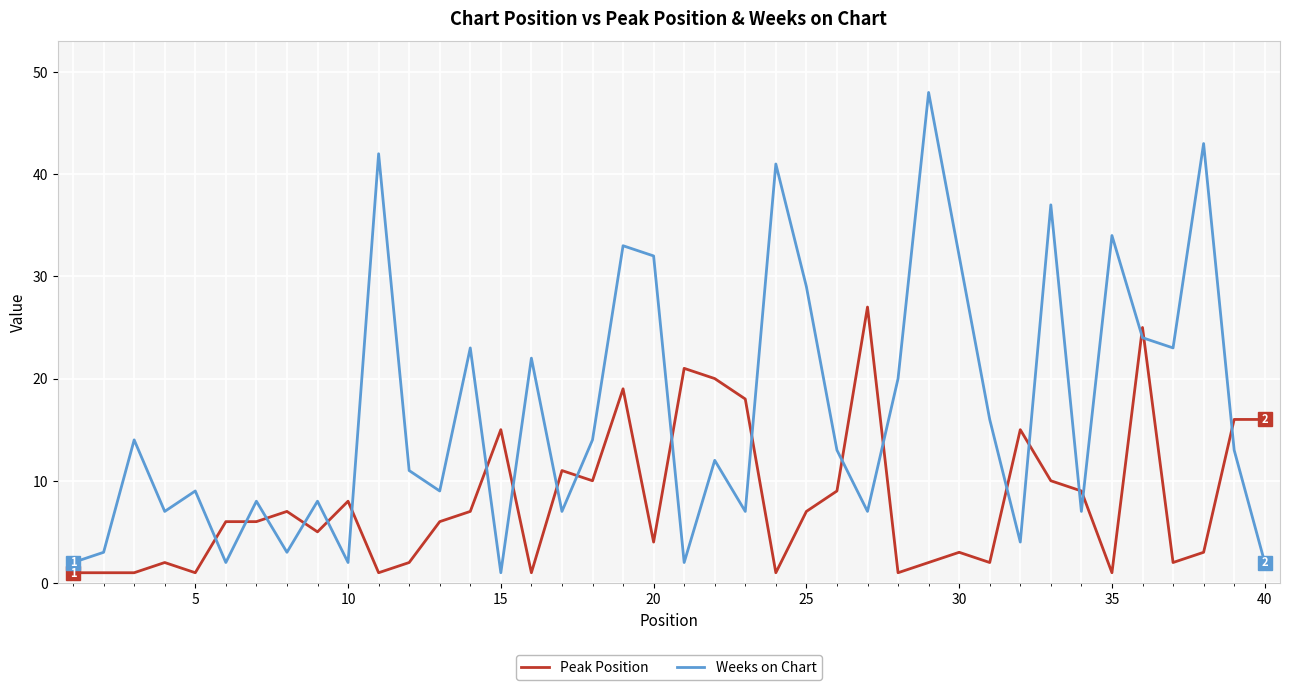

List the series in order of their overall mean, highest first.

Weeks on Chart, Peak Position